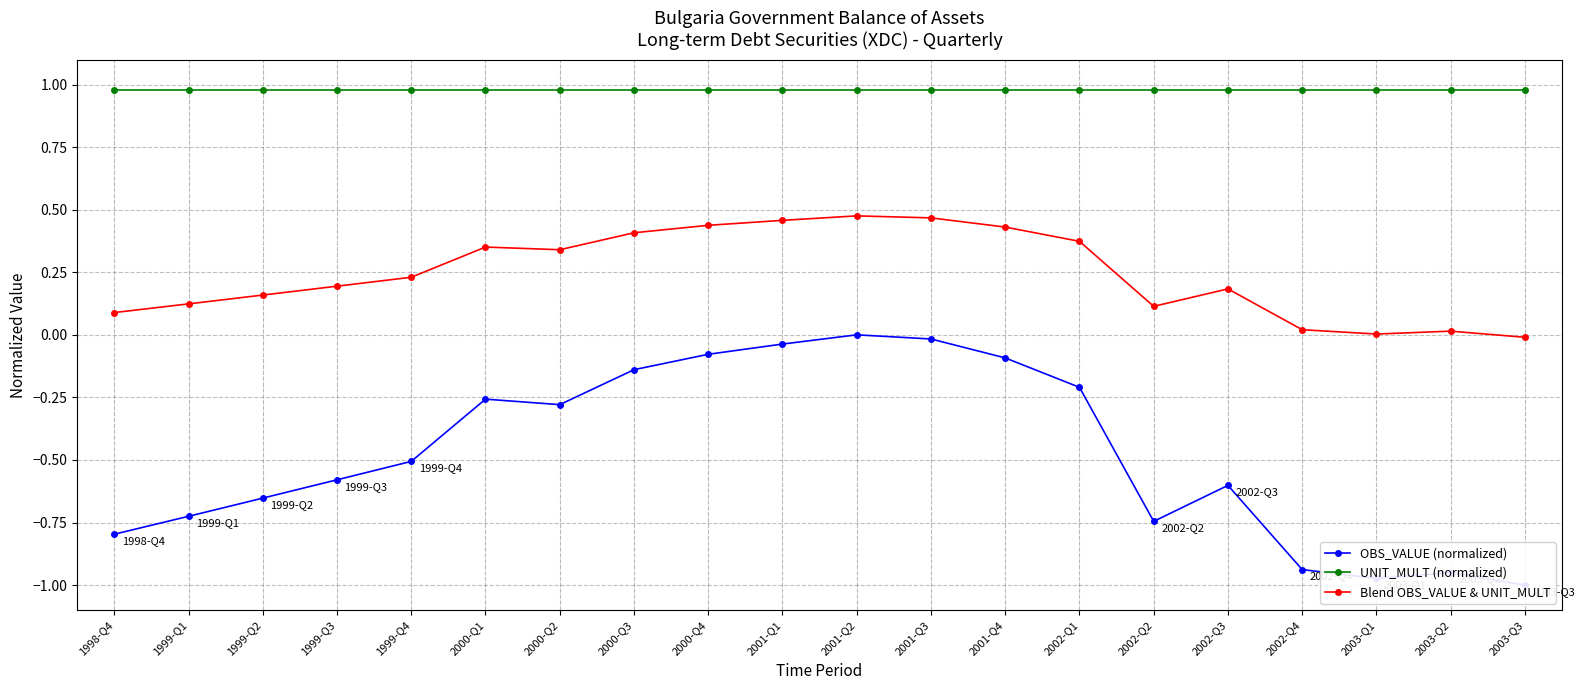

Which has a higher value, 2001-Q3 or 2002-Q2?

2001-Q3